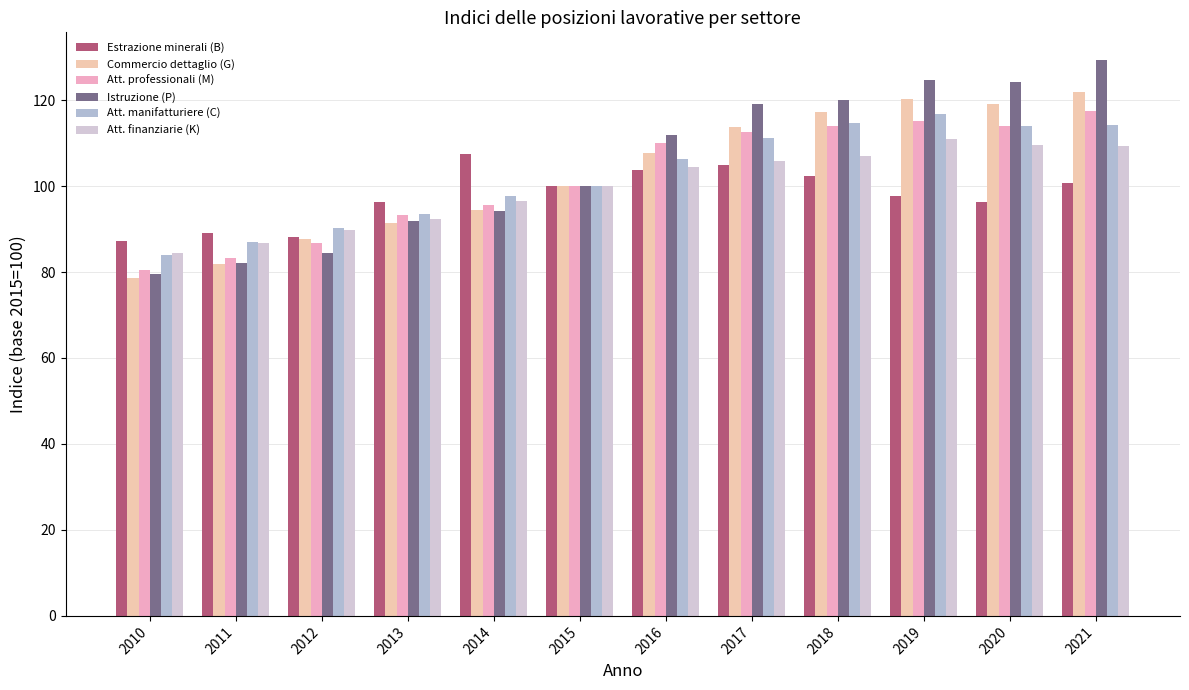

What is the lowest value of the Commercio dettaglio (G) series?

78.5